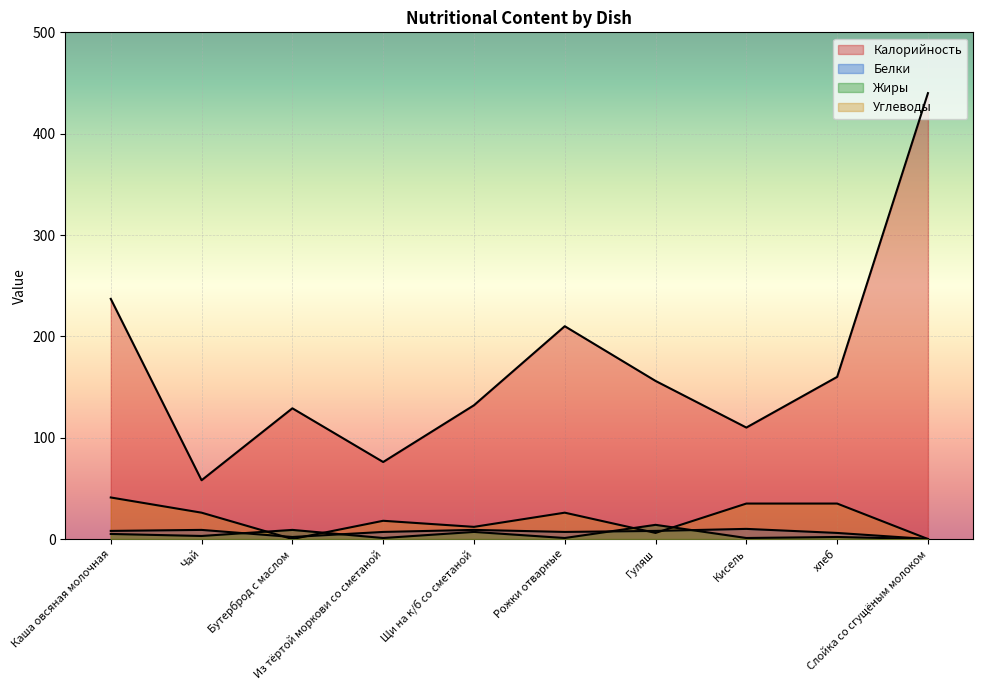

Reading right to left, transcribe all the data shown in this chart.

Калорийность: Слойка со сгущёным молоком=440	хлеб=160	Кисель=110	Гуляш=156	Рожки отварные=210	Щи на к/б со сметаной=132	Из тёртой моркови со сметаной=76	Бутерброд с маслом=129	Чай=58	Каша овсяная молочная=237
Белки: Слойка со сгущёным молоком=0	хлеб=6	Кисель=10	Гуляш=8	Рожки отварные=7	Щи на к/б со сметаной=9	Из тёртой моркови со сметаной=7	Бутерброд с маслом=2	Чай=9	Каша овсяная молочная=8
Жиры: Слойка со сгущёным молоком=0	хлеб=2	Кисель=1	Гуляш=14	Рожки отварные=1	Щи на к/б со сметаной=7	Из тёртой моркови со сметаной=1	Бутерброд с маслом=9	Чай=3	Каша овсяная молочная=5
Углеводы: Слойка со сгущёным молоком=0	хлеб=35	Кисель=35	Гуляш=6	Рожки отварные=26	Щи на к/б со сметаной=12	Из тёртой моркови со сметаной=18	Бутерброд с маслом=0	Чай=26	Каша овсяная молочная=41